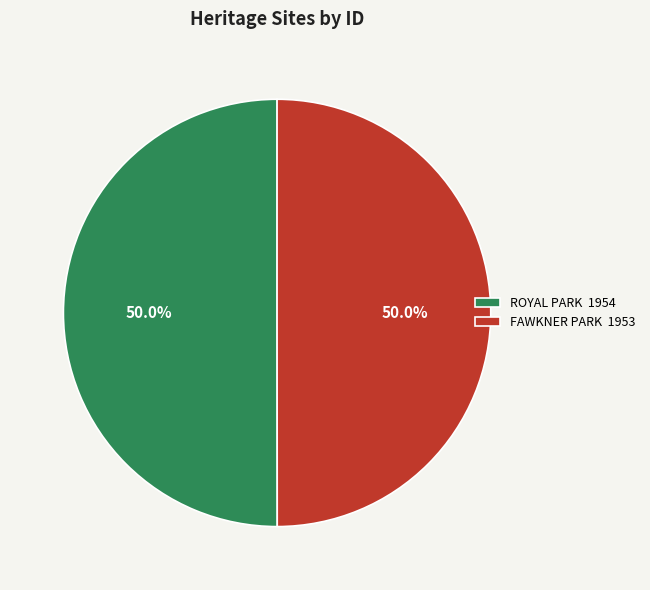

True or false: ROYAL PARK accounts for 40% of the total.

False